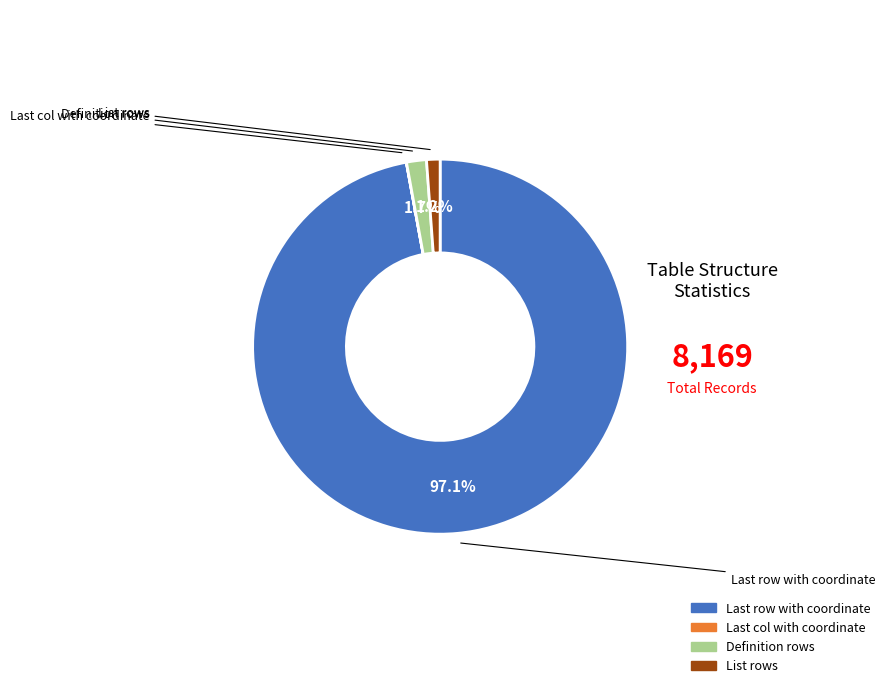

Which slice is the largest?

Last row with coordinate